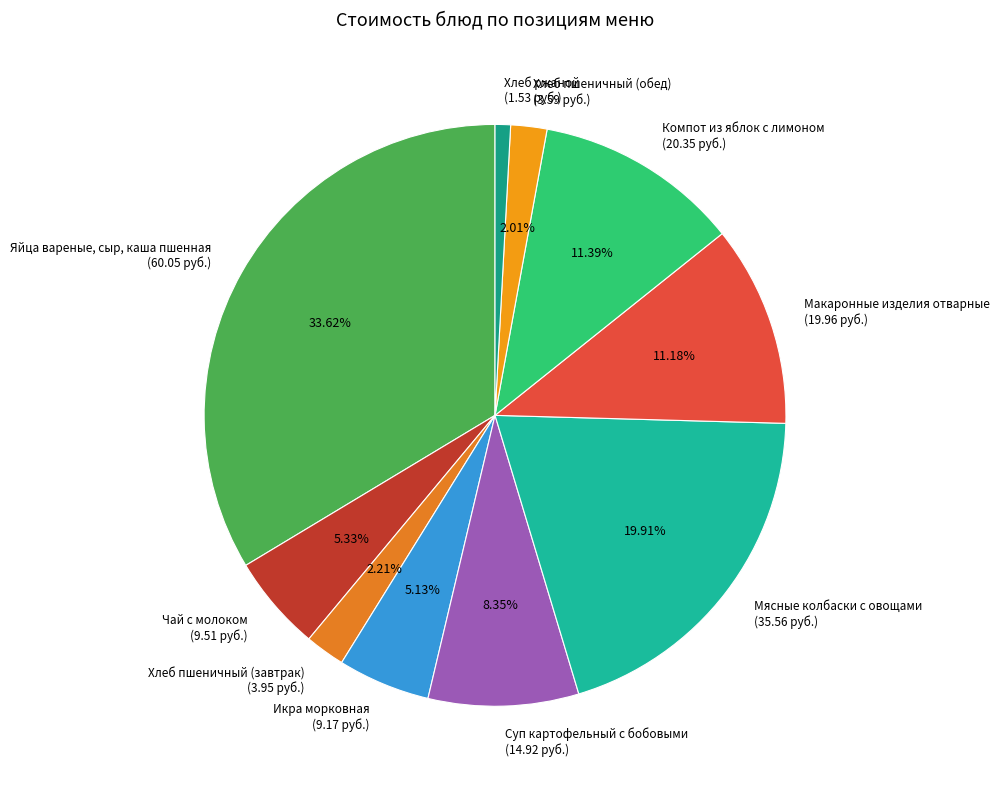

Is it true that Макаронные изделия отварные is 11% of the pie?

True